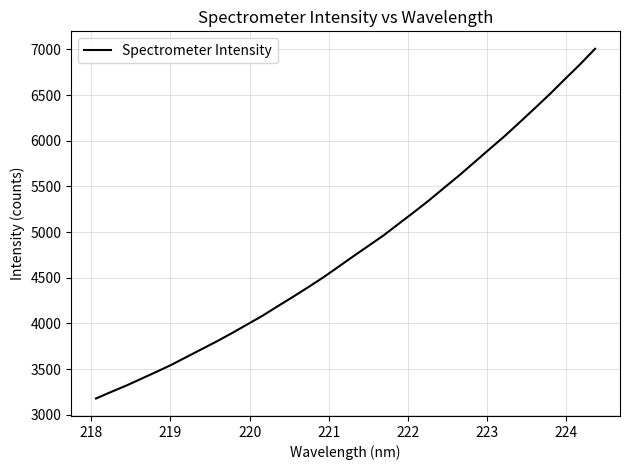

Reading right to left, transcribe all the data shown in this chart.

7005.6	6834.7	6673.2	6509.2	6353.4	6199.9	6048.0	5906.0	5762.5	5619.2	5483.0	5345.8	5216.1	5090.2	4963.1	4848.7	4734.6	4617.8	4502.3	4394.4	4289.6	4187.8	4084.3	3990.1	3896.1	3805.6	3720.3	3634.7	3549.0	3470.9	3395.3	3320.1	3250.6	3178.9